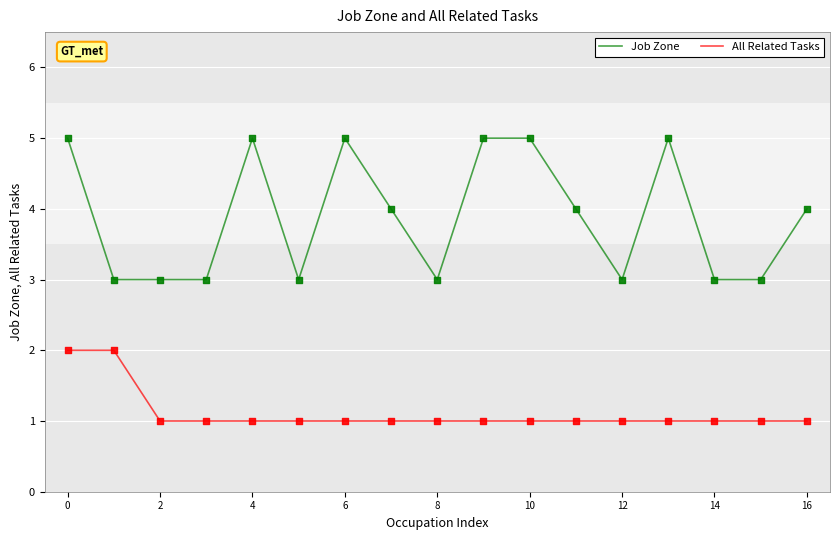

Which series has the largest total across all categories?

Job Zone